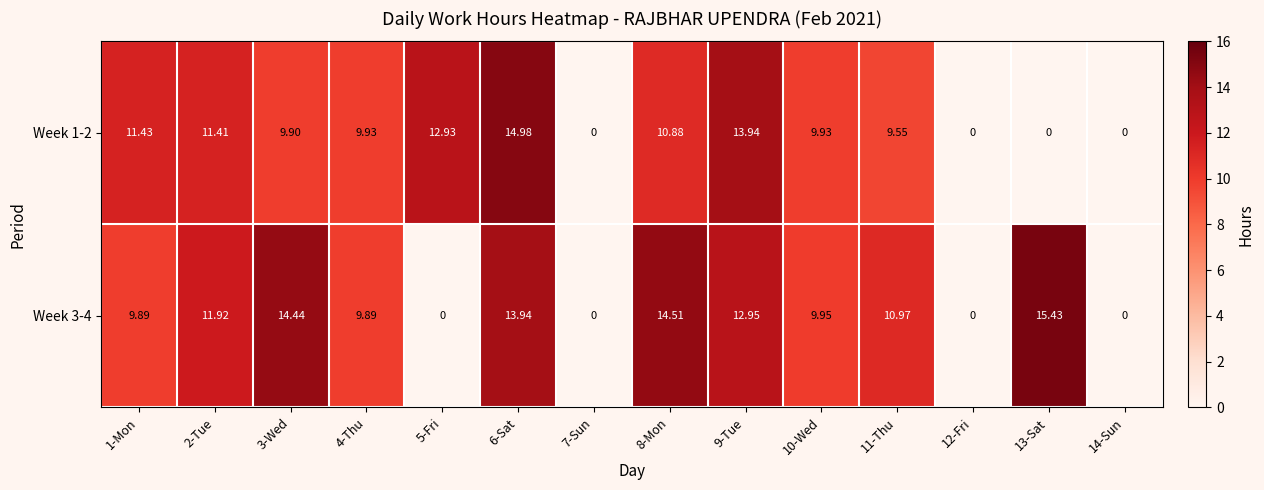

What is the total value across all series at 13-Sat?

15.4